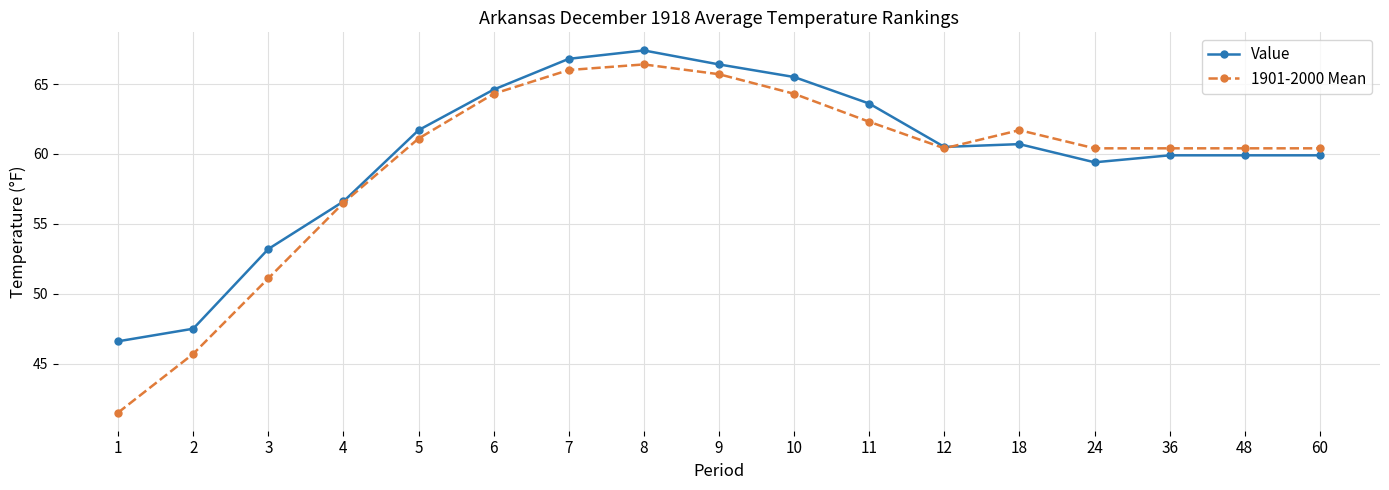

What is the value of the Value point at the 13th from the left?

60.7